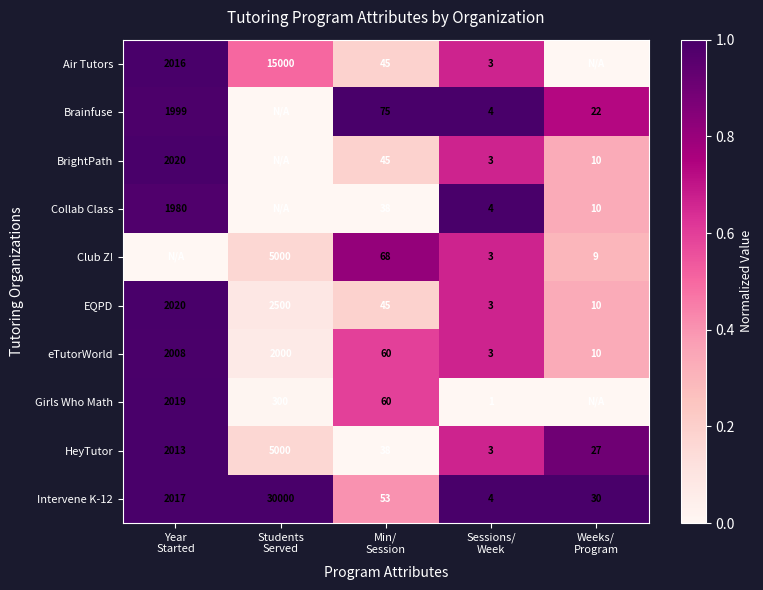

At how many categories does at least one series exceed 0?

5